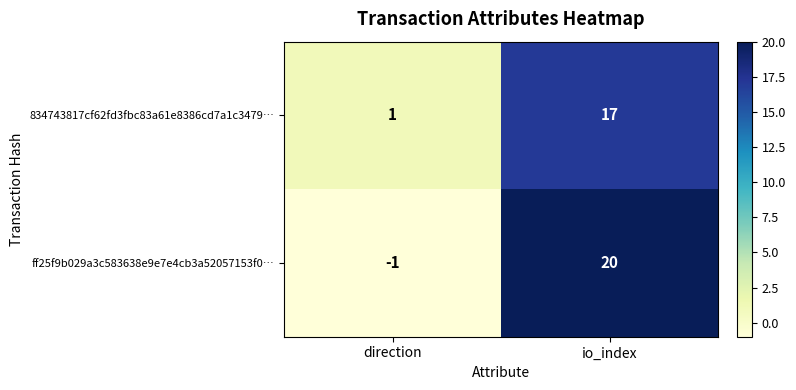

Reading left to right, list all the values displayed in this chart.

834743817cf62fd3fbc83a61e8386cd7a1c3479…: 1	17
ff25f9b029a3c583638e9e7e4cb3a52057153f0…: -1	20